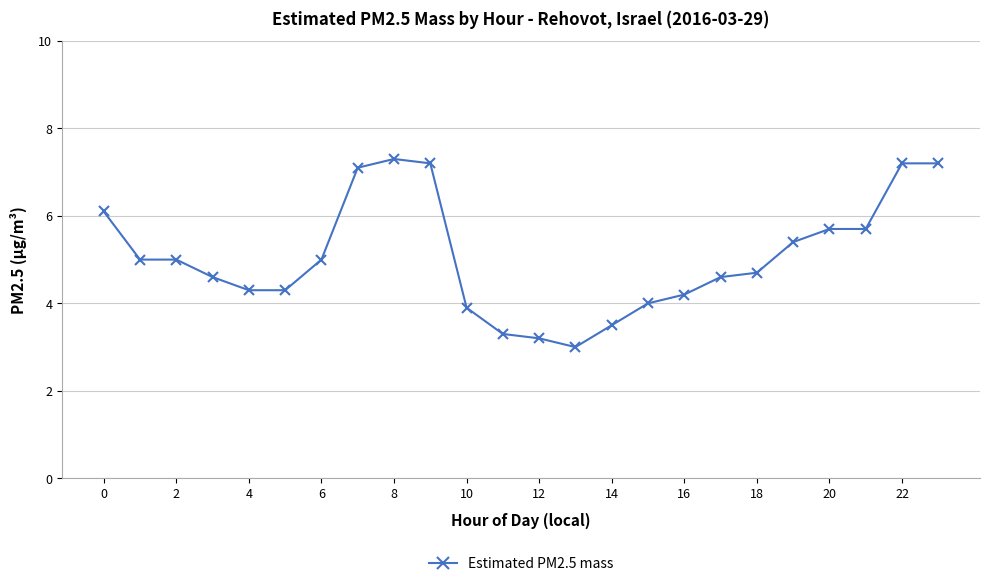

What is the sum of all values?

121.5